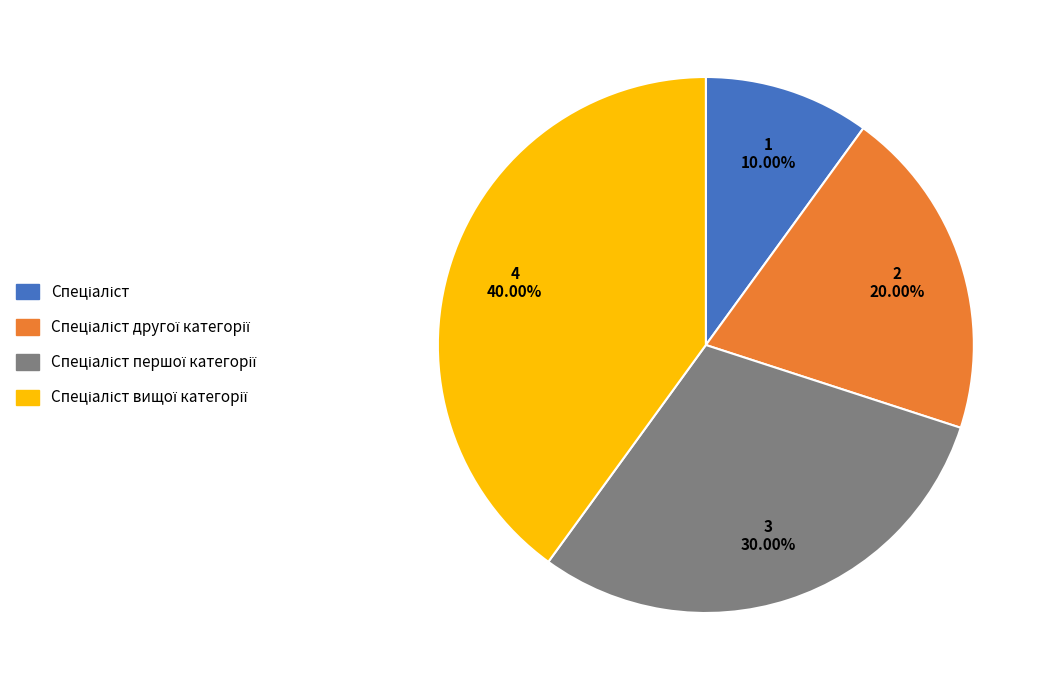

Does any single category account for the majority?

No